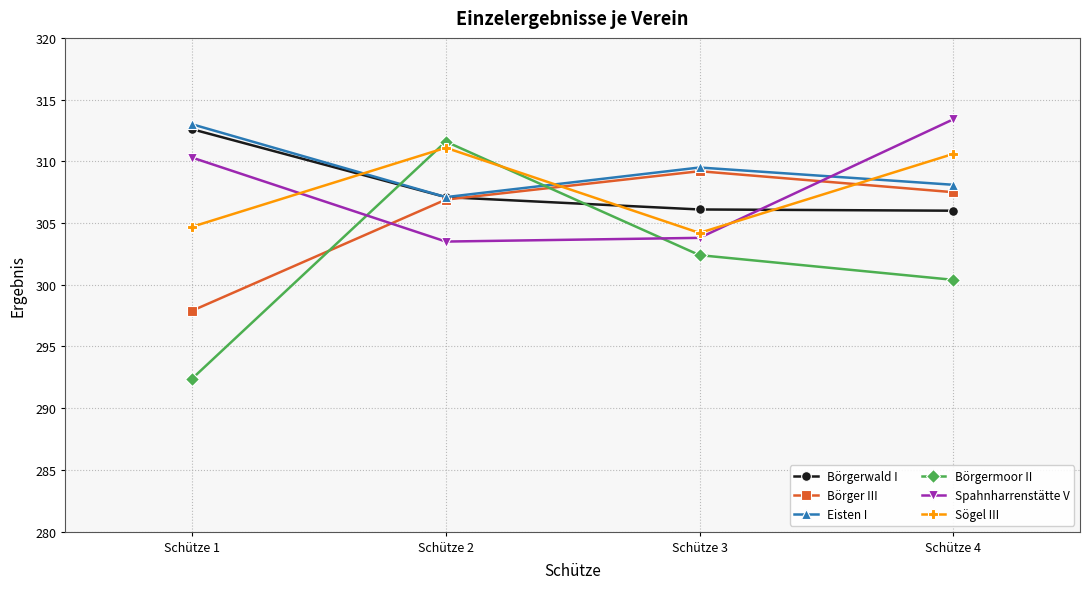

How many series are shown in this chart?

6